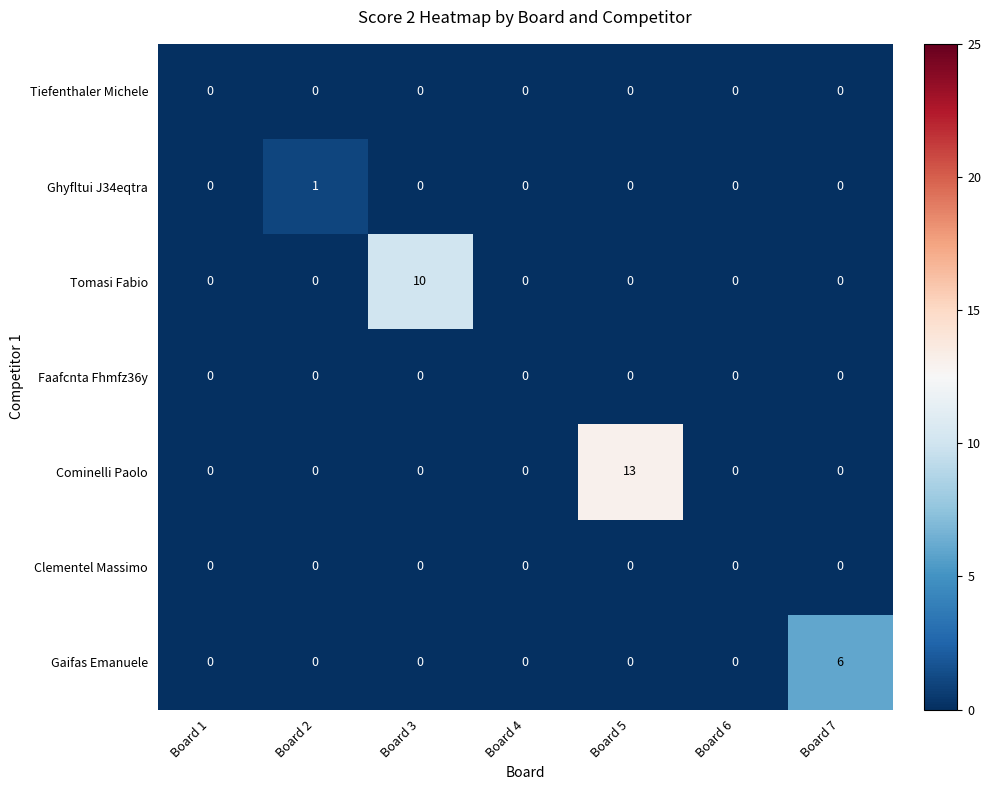

What is the sum of the Tomasi Fabio values at Board 5 and Board 3?

10